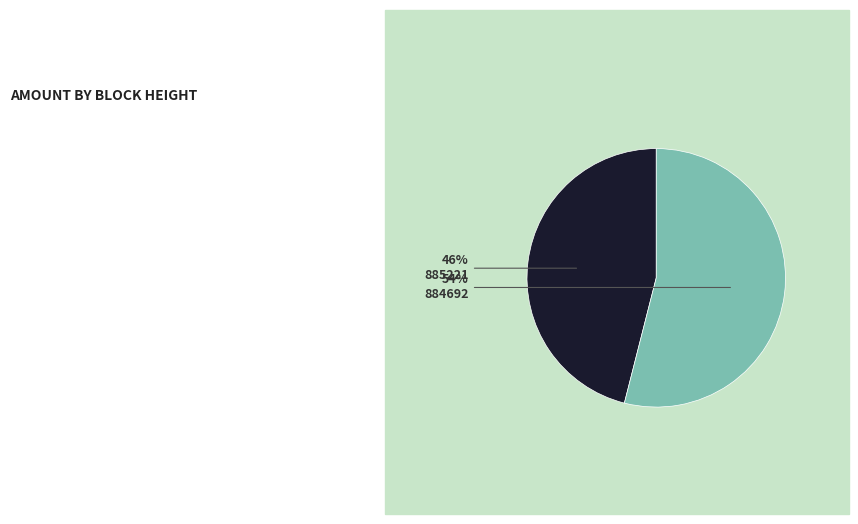

To the nearest percent, what is the difference between the largest and smallest slice percentages?

8%